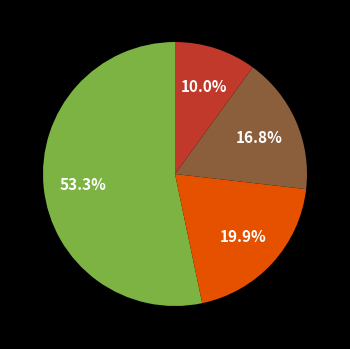

How many slices are in this pie chart?

4